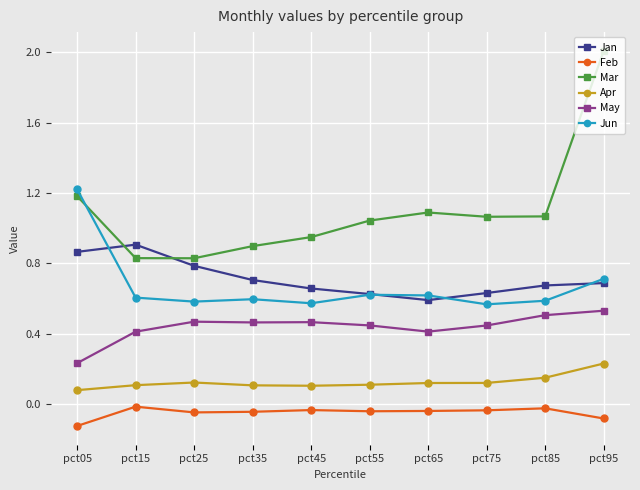

What is the value of the Apr point at the 8th from the left?

0.1